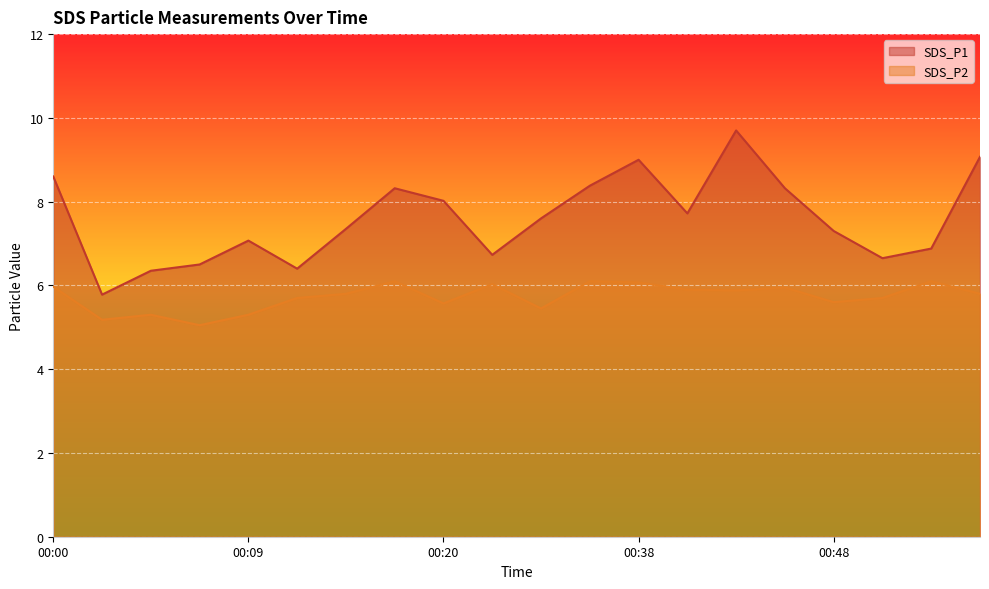

Rank the series by their average value, from highest to lowest.

SDS_P1, SDS_P2